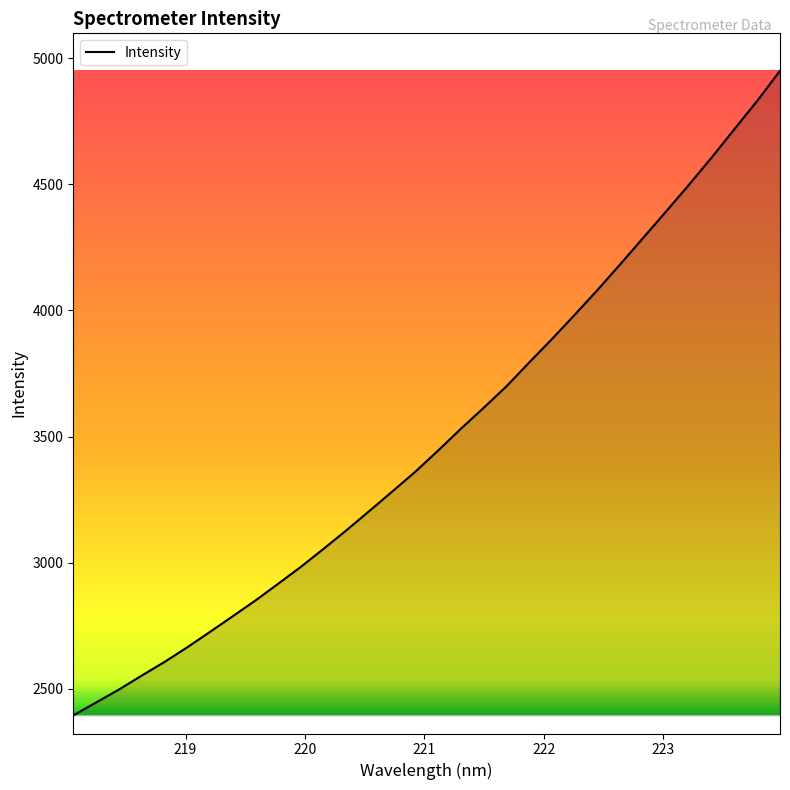

What is the greatest value displayed?

4950.0